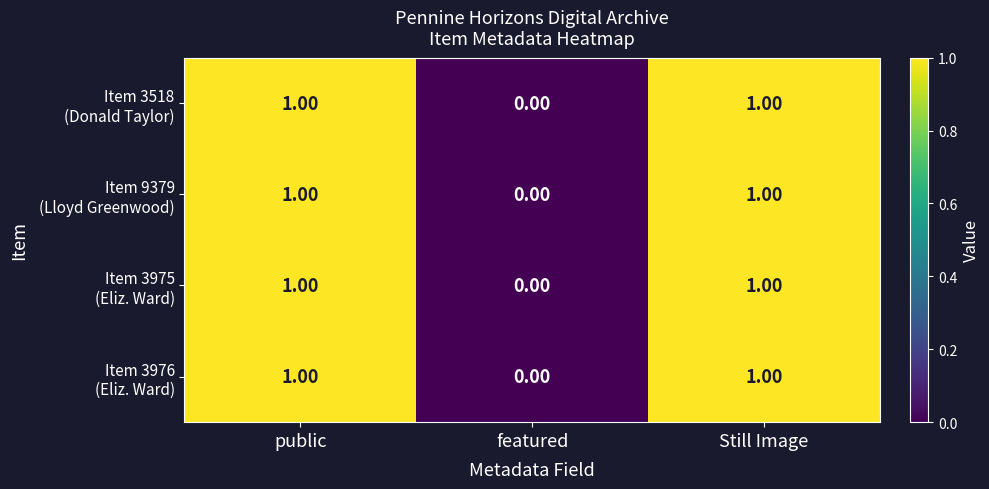

What is the total value across all series at public?

4